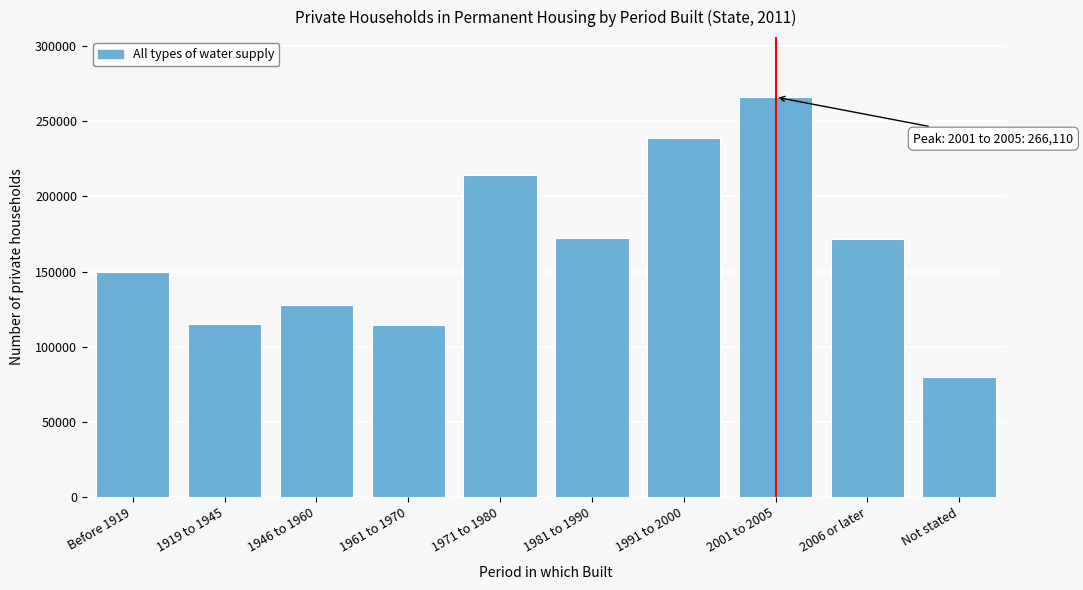

What value does the data have at 2001 to 2005, to the nearest 100?

266100